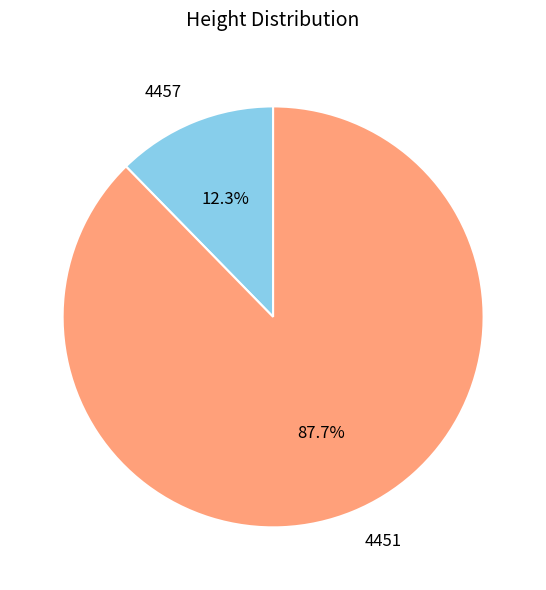

To the nearest percent, what percentage of the pie is 4457?

12%